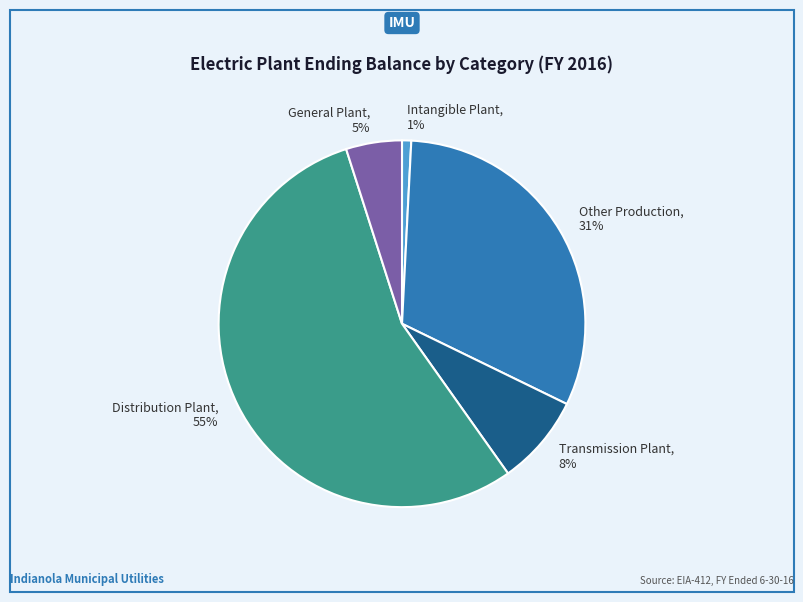

Do Distribution Plant and Transmission Plant together represent more than half of the pie?

Yes